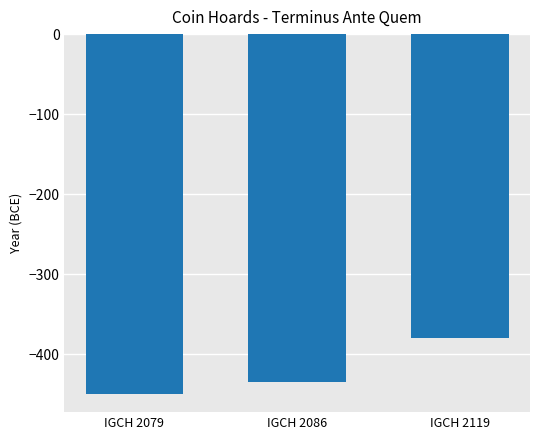

At which label is the value closest to -415?

IGCH 2086